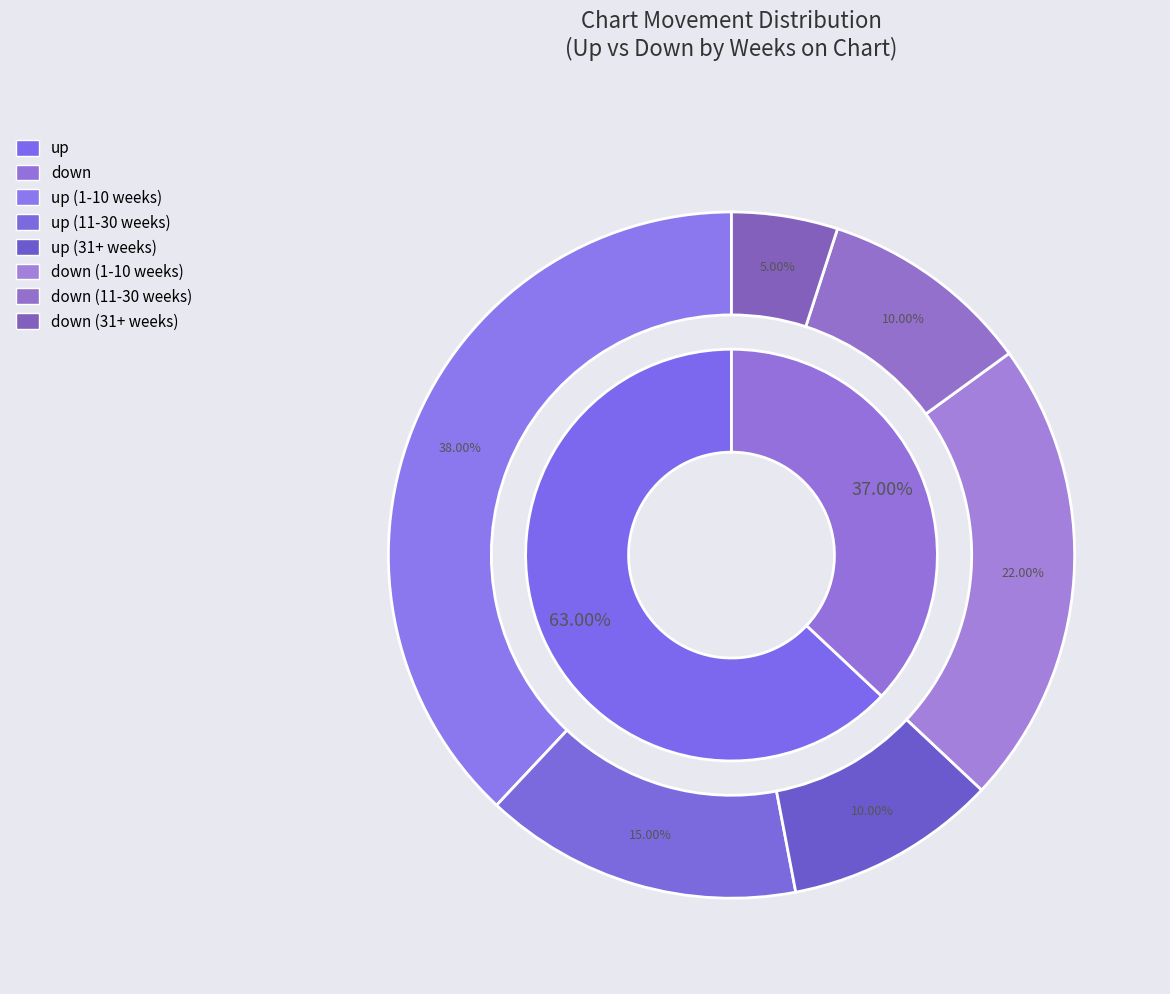

What is the smallest slice in the pie chart?

down